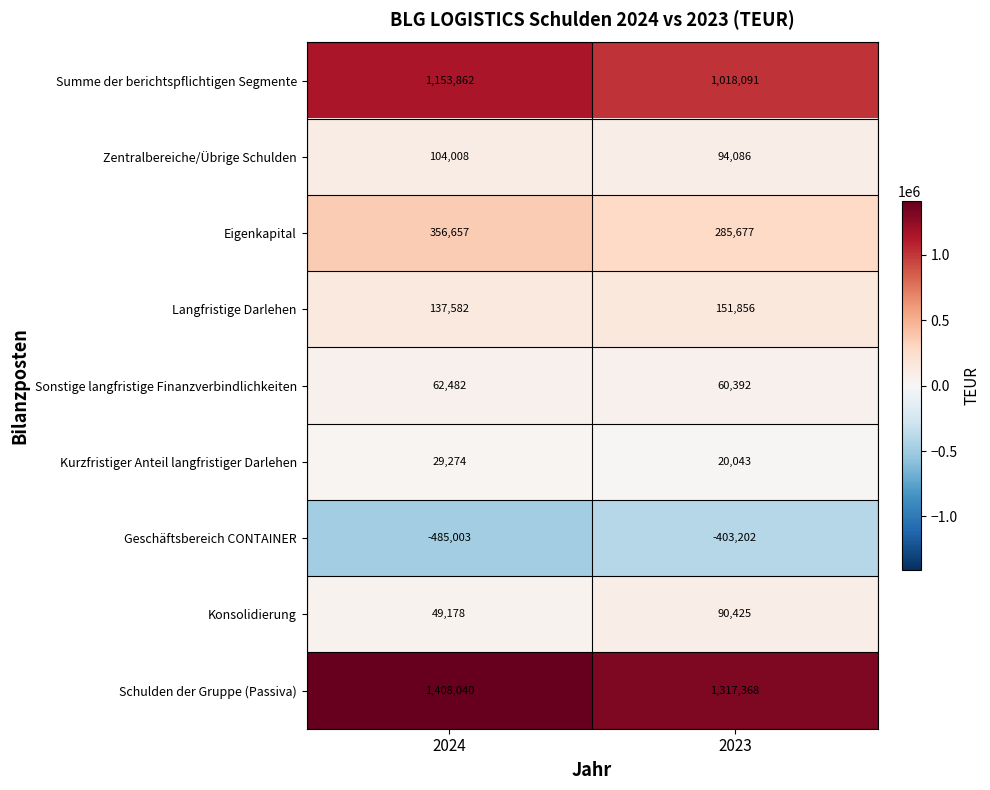

Which series has the largest range (max minus min)?

Summe der berichtspflichtigen Segmente